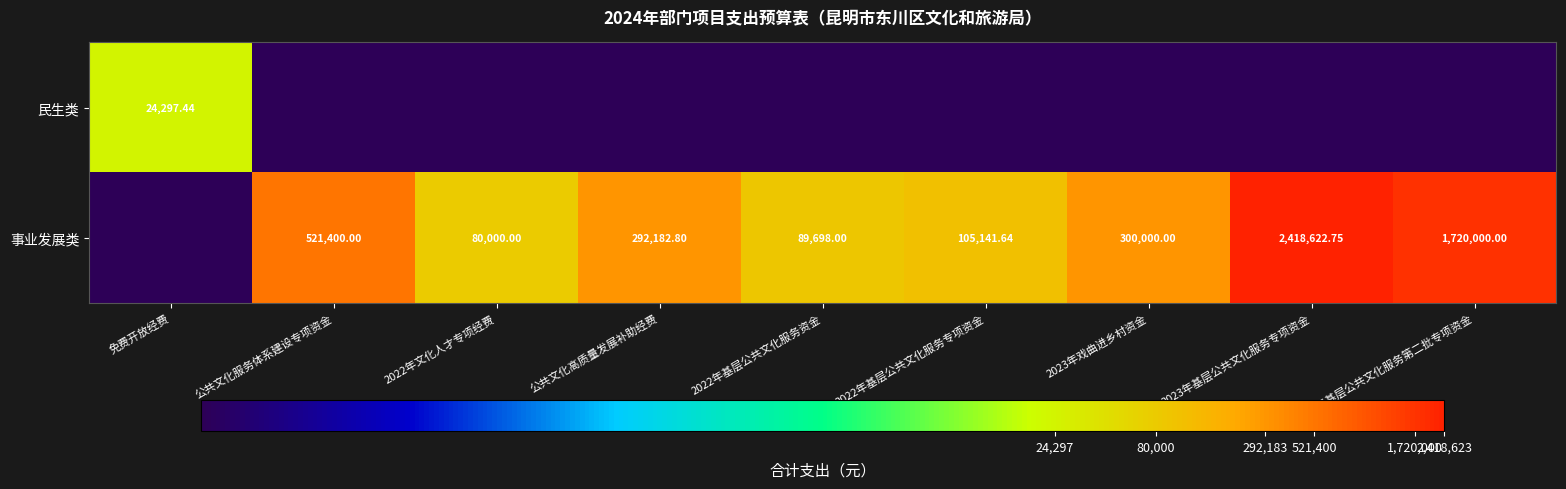

Is the value of 民生类 at 免费开放经费 greater than the value of 事业发展类 at 公共文化高质量发展补助经费?

No